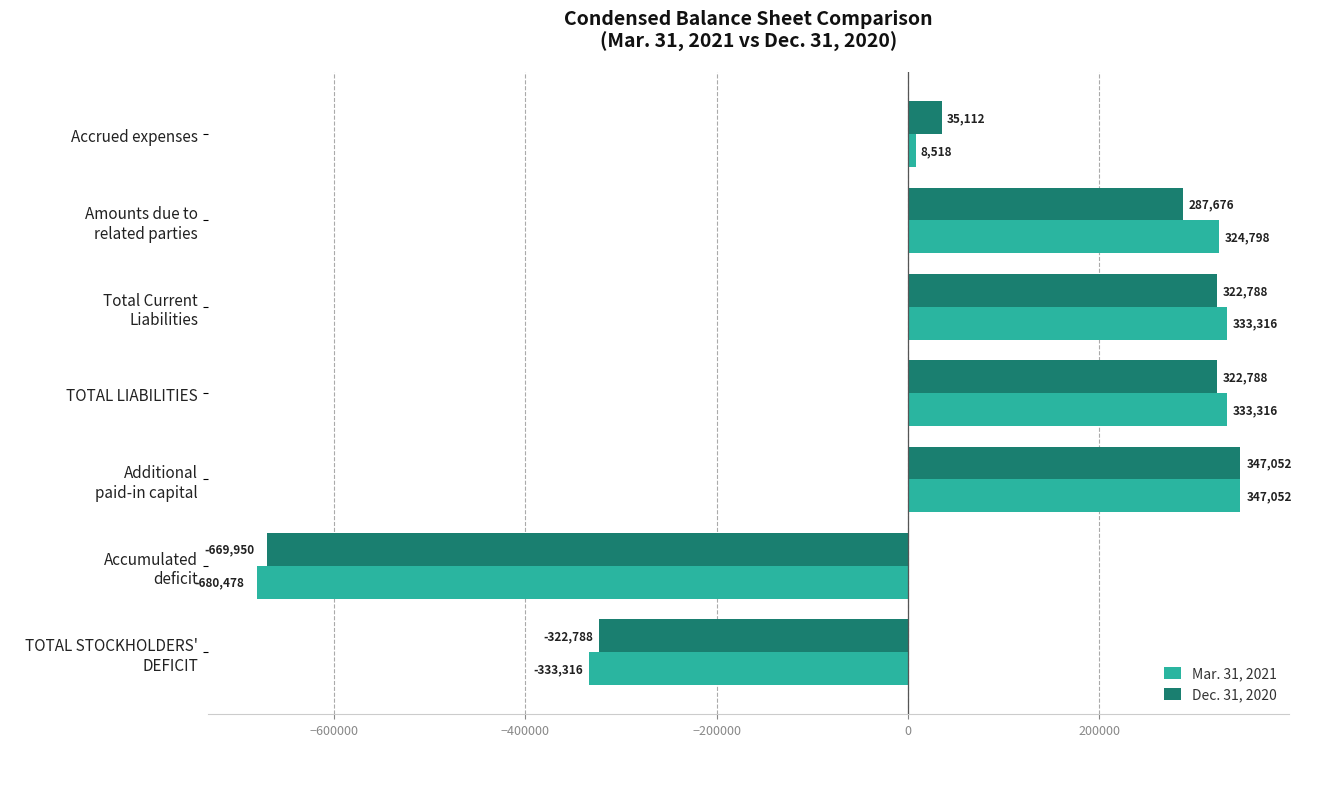

What is the maximum value for Dec. 31, 2020?

347052